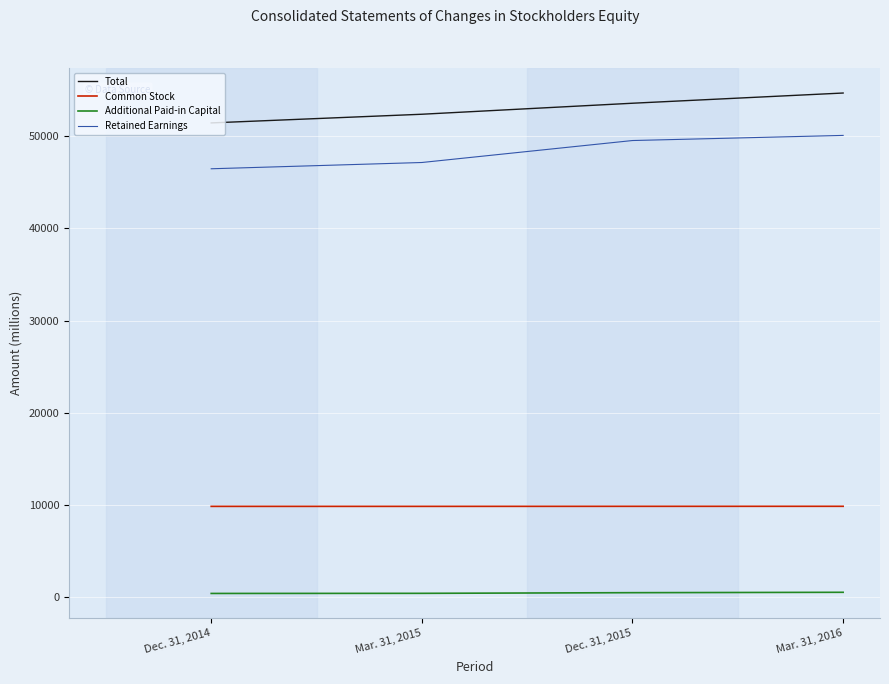

Is the value of Common Stock at Mar. 31, 2016 greater than the value of Additional Paid-in Capital at Dec. 31, 2014?

Yes